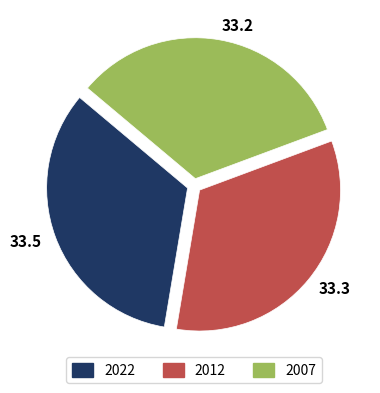

Does 33.3 account for over 50% of the chart?

No